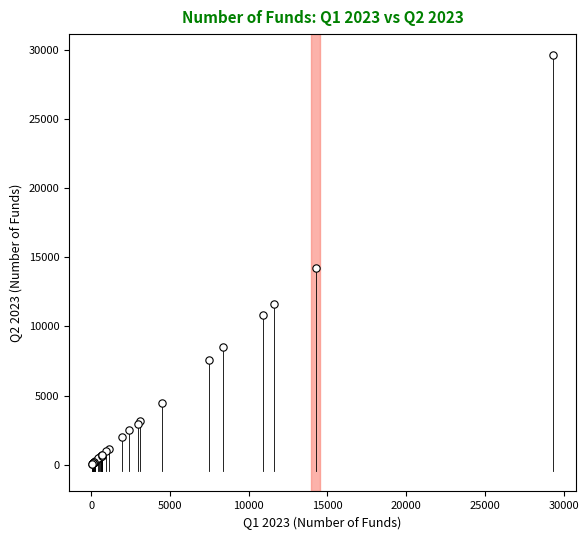

What Y value in the scatter plot is closest to 14853?

14223